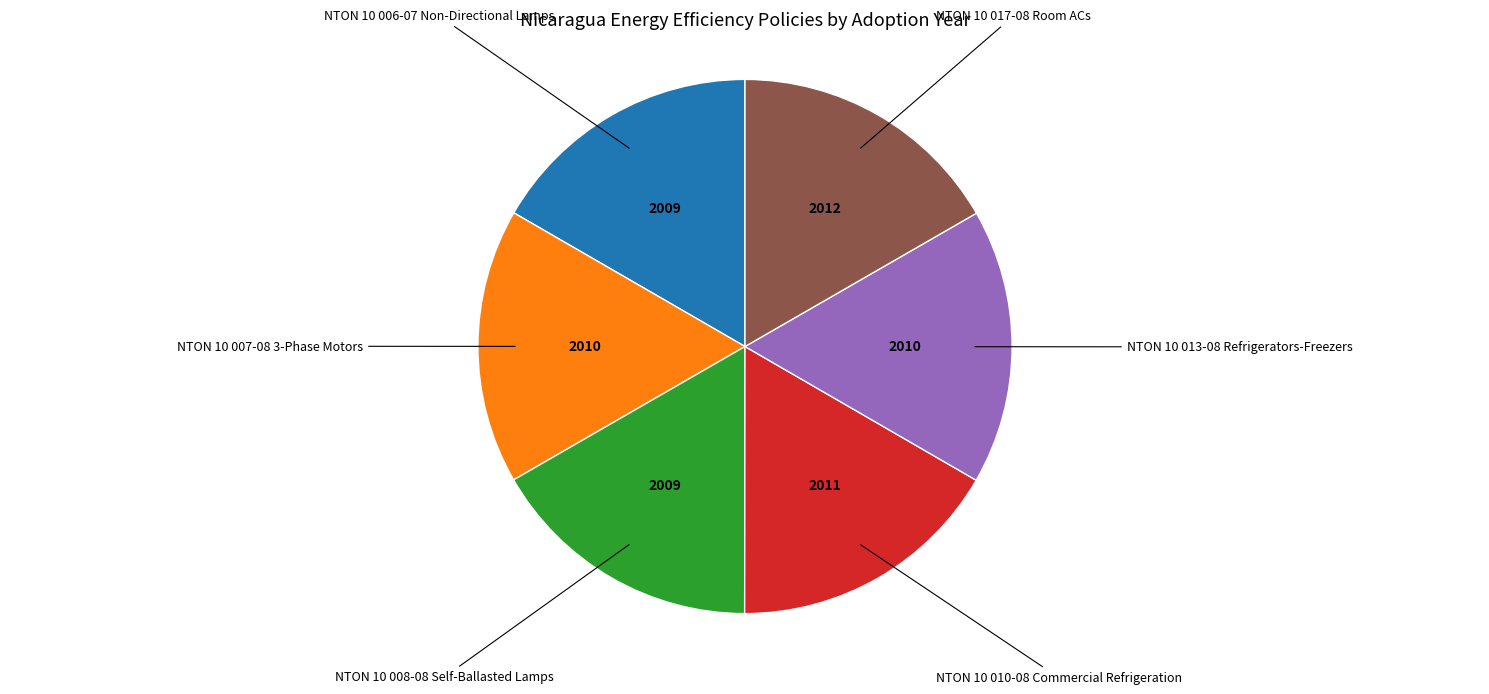

How many segments does this pie chart have?

6